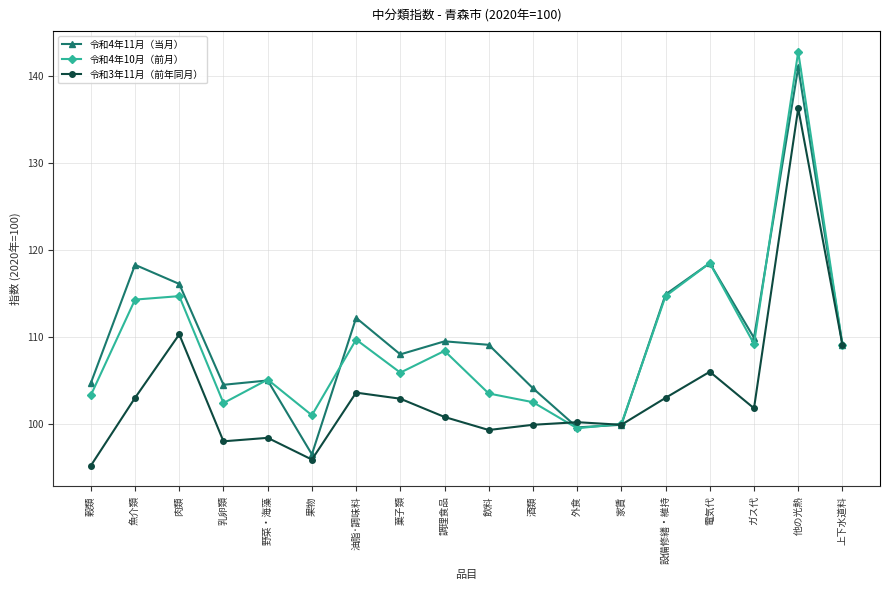

Which series has the largest total across all categories?

令和4年11月（当月）